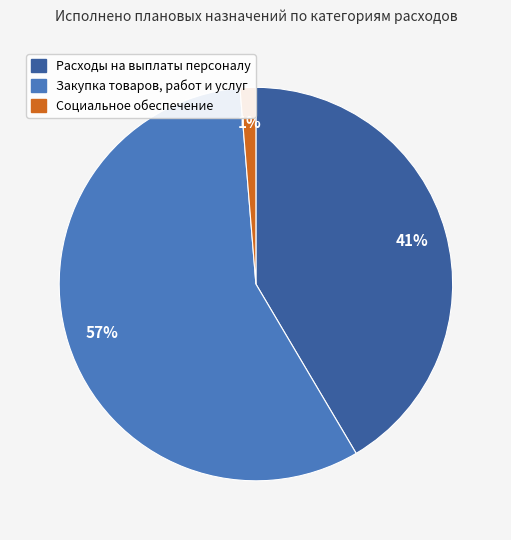

To the nearest percent, what percentage of the pie is Расходы на выплаты персоналу?

41%